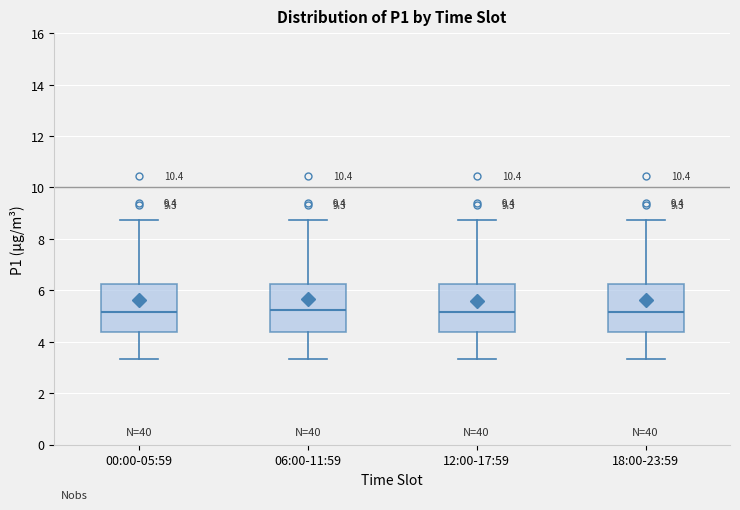

Reading left to right, transcribe this box plot: for each box, give where its median line is, the range the box spans, and where its two whiskers end, as read against the y-axis. The values are not printed on the chart, so give them approximately, as read against the axis.

00:00-05:59: median 5.2, box 4.4 to 6.2, whiskers 3.4 to 8.8
06:00-11:59: median 5.2, box 4.4 to 6.2, whiskers 3.4 to 8.8
12:00-17:59: median 5.2, box 4.4 to 6.2, whiskers 3.4 to 8.8
18:00-23:59: median 5.2, box 4.4 to 6.2, whiskers 3.4 to 8.8